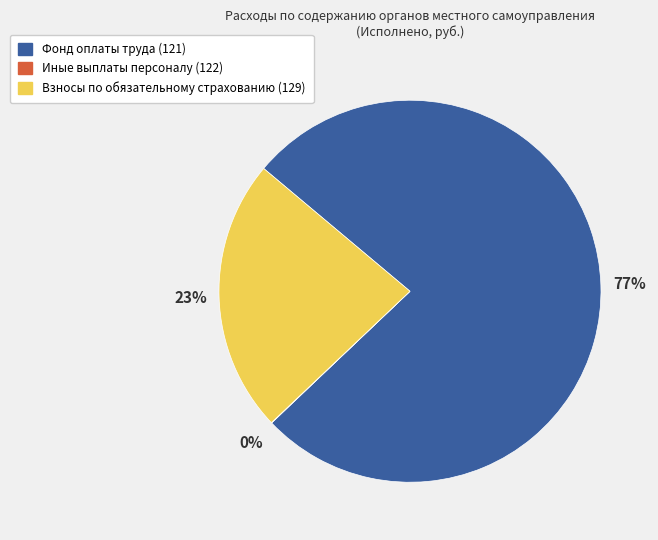

Does any single category account for the majority?

Yes